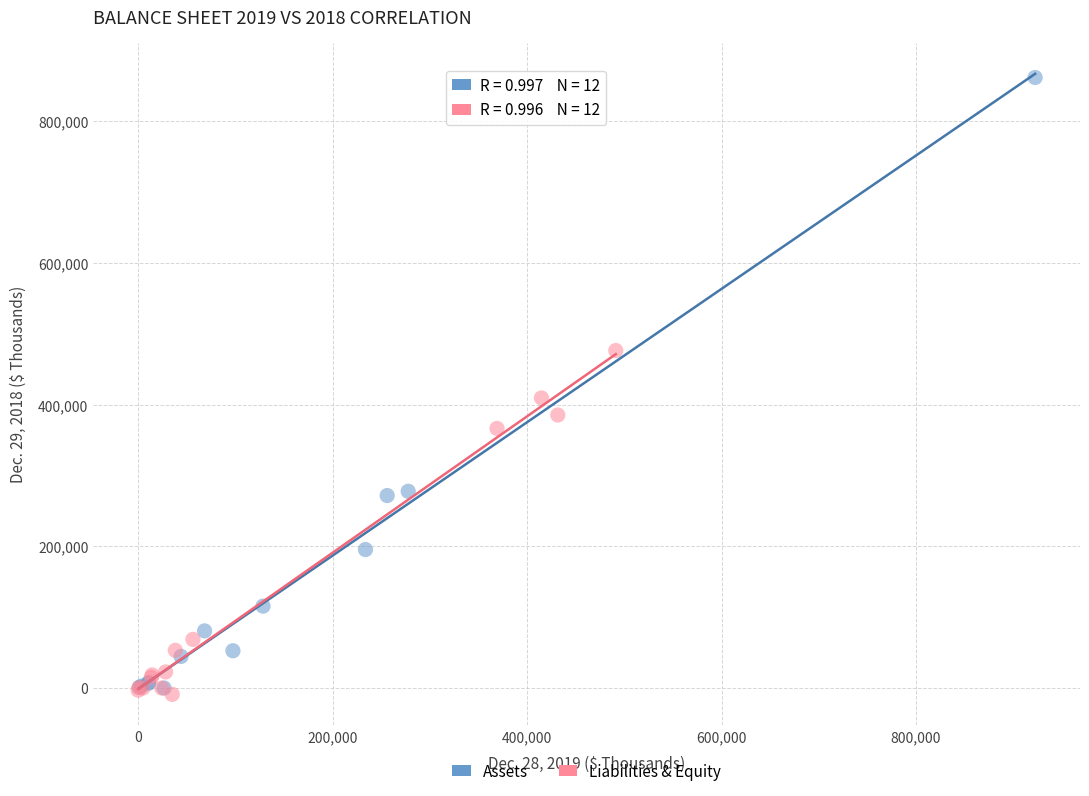

Which series contains the lowest Y value?

Liabilities & Equity